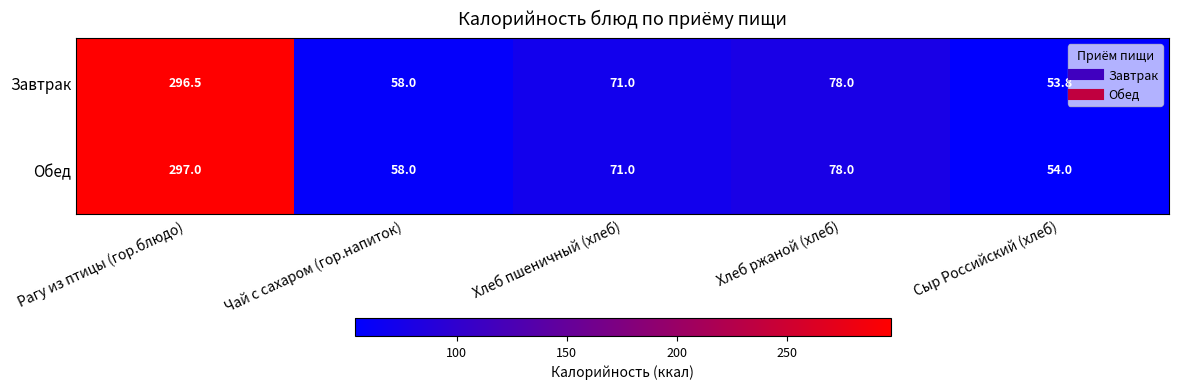

Read the Завтрак value at Сыр Российский (хлеб).

53.8